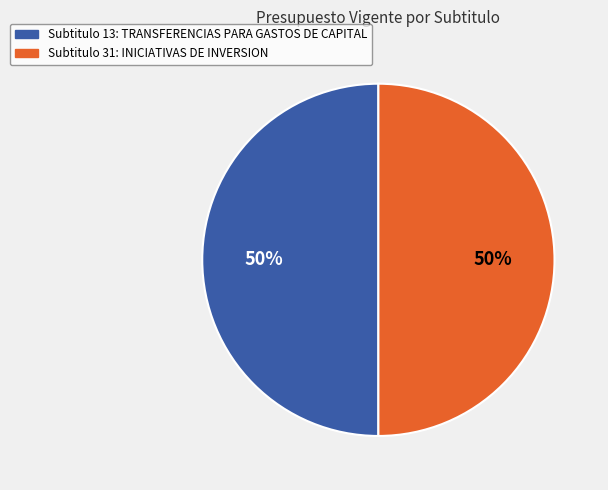

To the nearest percent, what is the average slice percentage?

50%